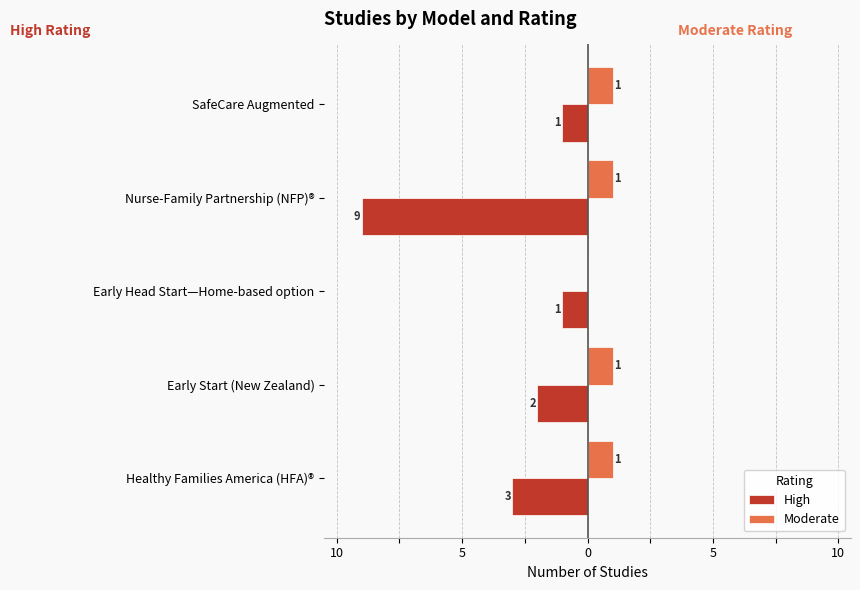

What are all the series names shown in the legend?

High, Moderate